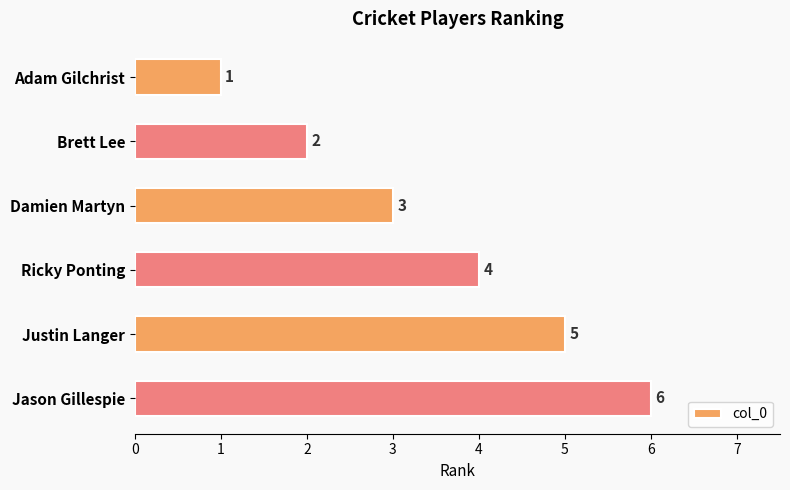

The chart shows a value of 3 at Damien Martyn. True or false?

True